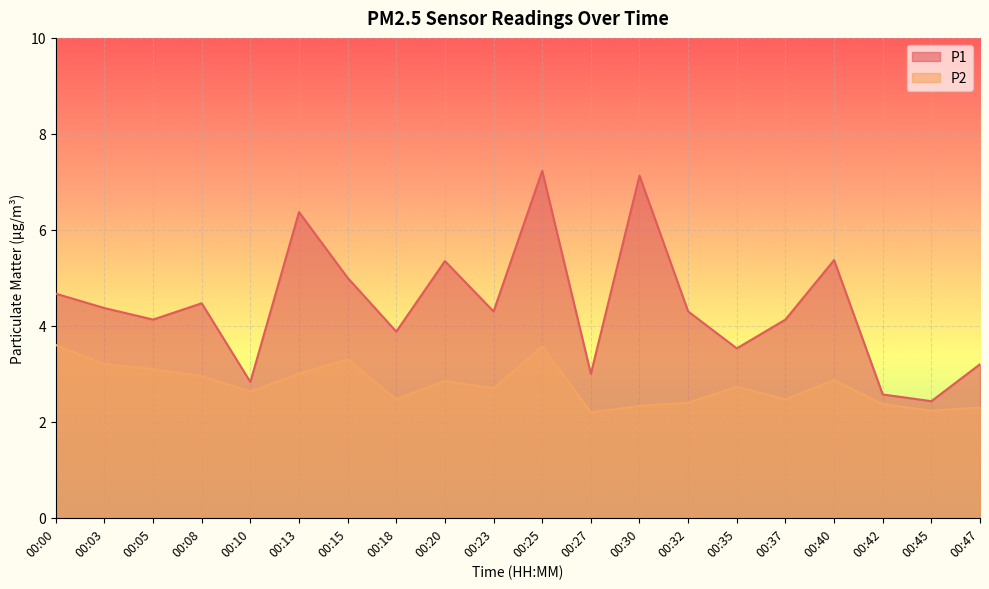

True or false: P1 and P2 intersect in this chart.

False